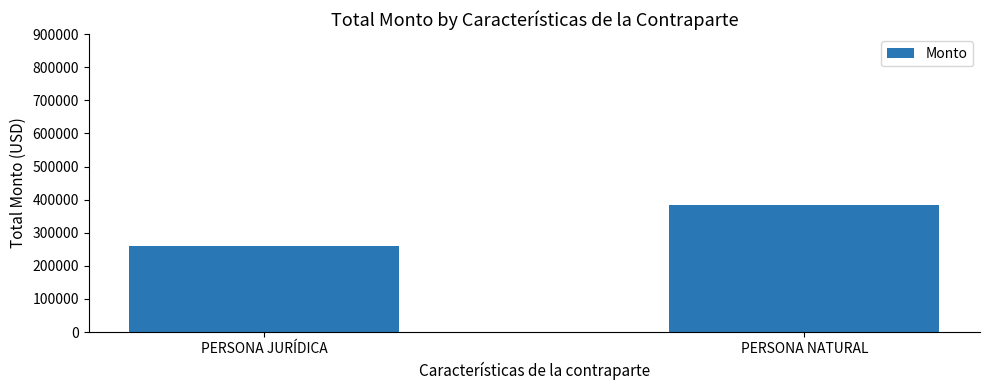

List the labels in order of value, largest first.

PERSONA NATURAL, PERSONA JURÍDICA